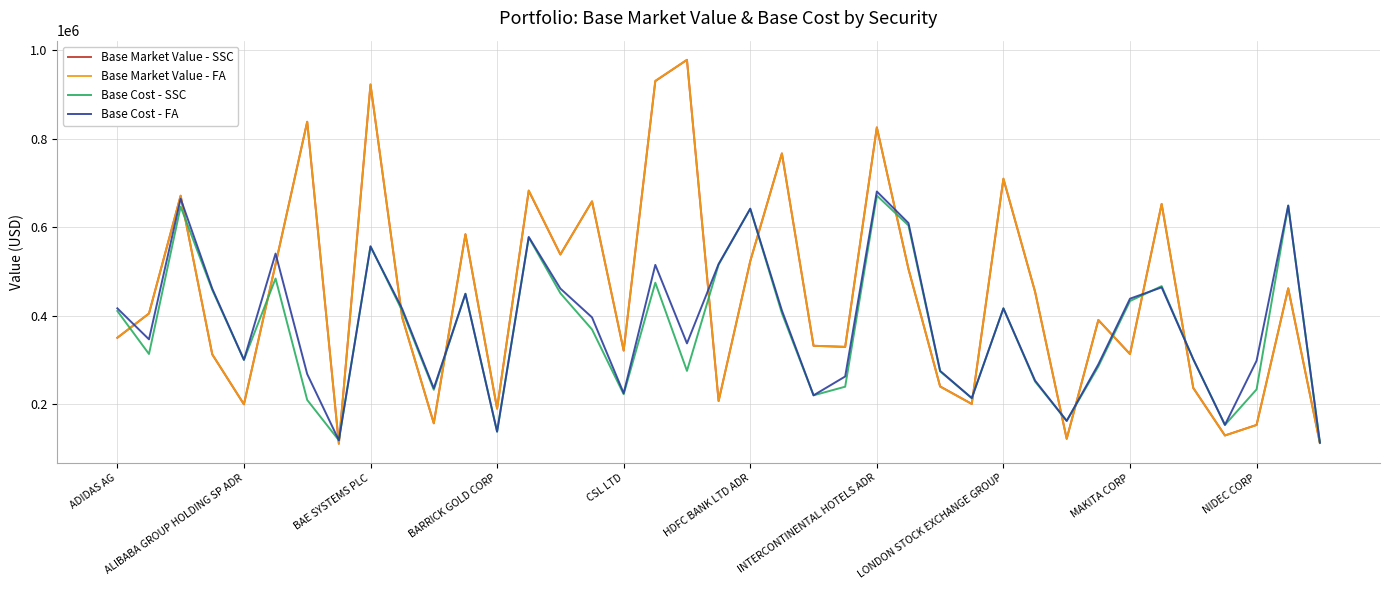

What is the maximum value shown in the chart?

978218.5